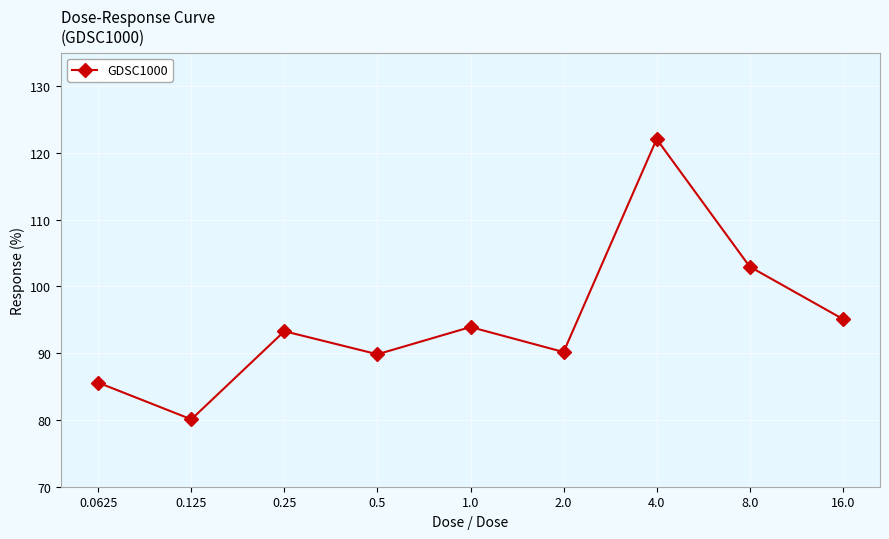

What is the difference between the maximum and second lowest values?

36.5